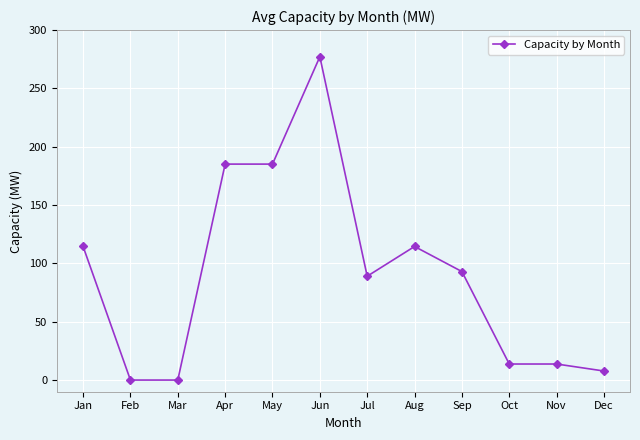

The value at Oct is 3.6. True or false?

False